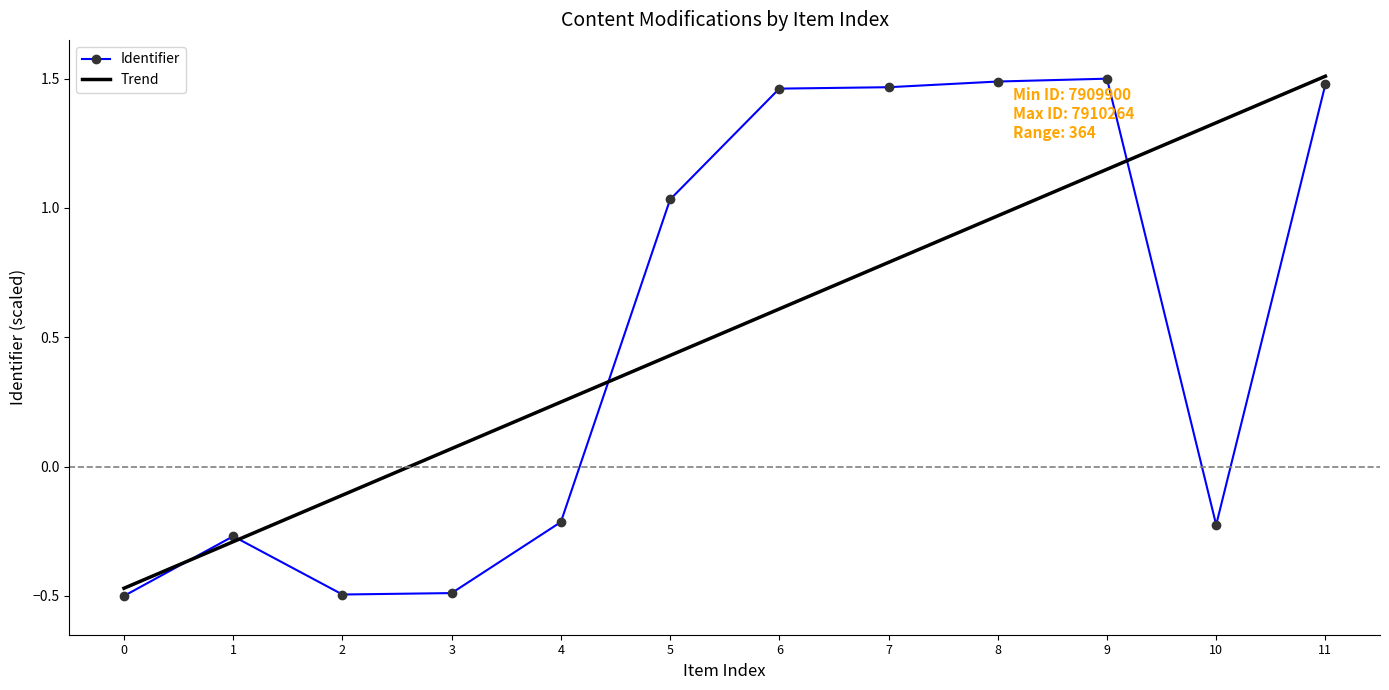

At how many categories does at least one series exceed 0?

9